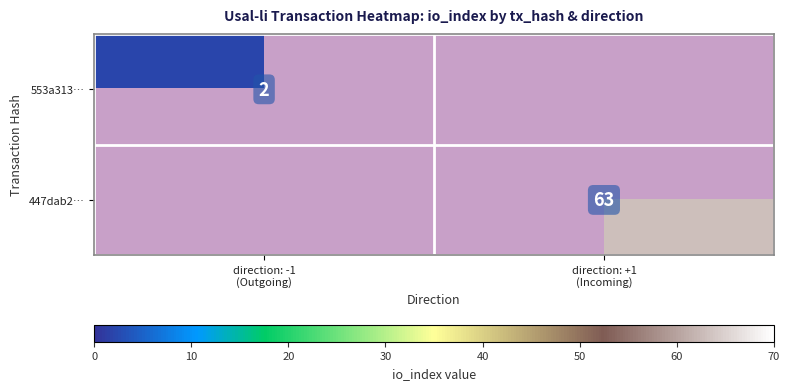

List the labels in order of 447dab2… value, largest first.

direction: -1 (Outgoing), direction: +1 (Incoming)